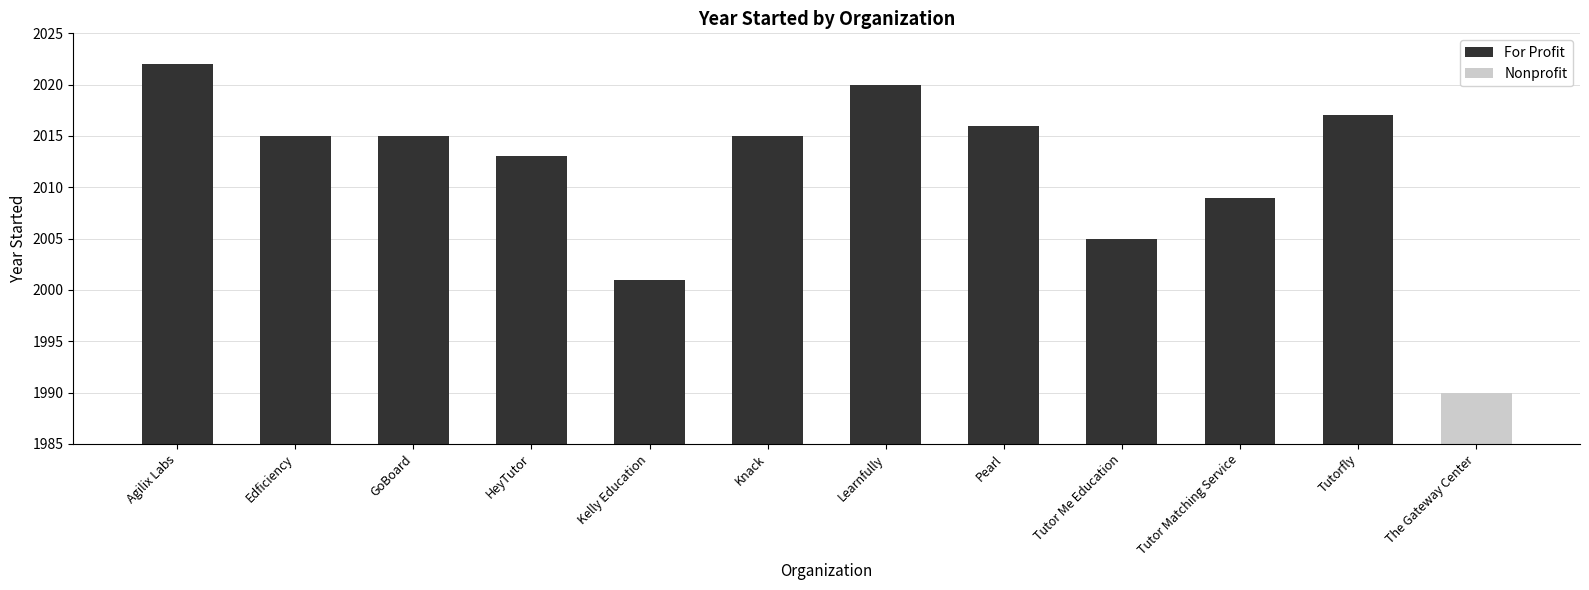

Are the bars grouped side by side (vs. stacked)?

No